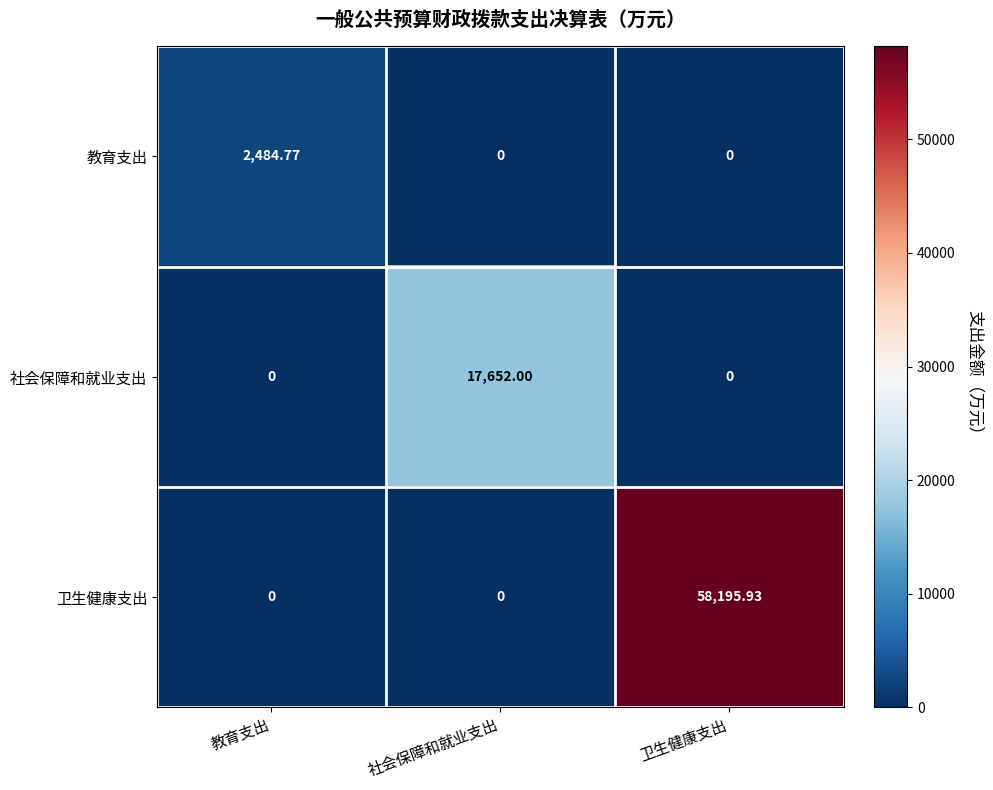

Rank the series by their maximum value, from lowest to highest.

教育支出, 社会保障和就业支出, 卫生健康支出